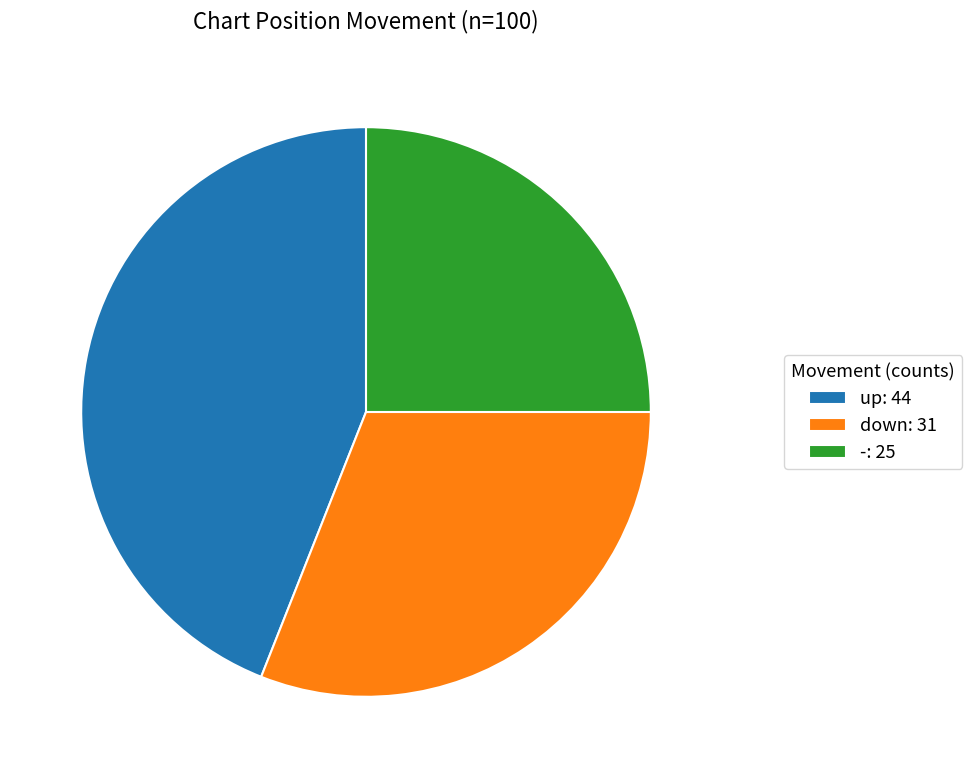

How many slices are in this pie chart?

3